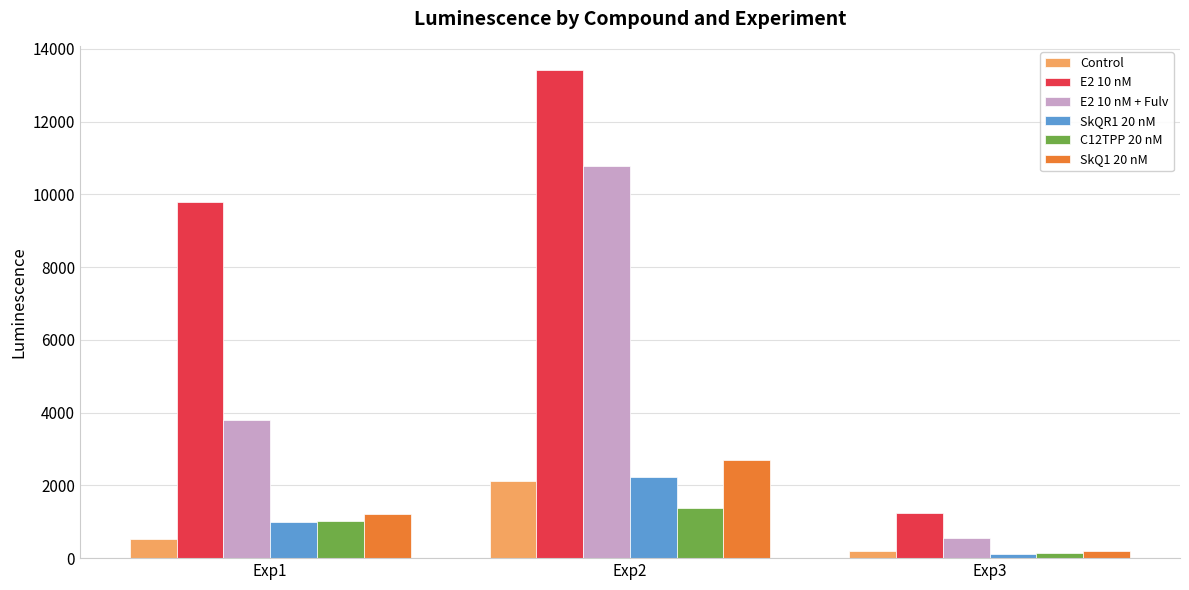

List the labels in order of Control value, largest first.

Exp2, Exp1, Exp3